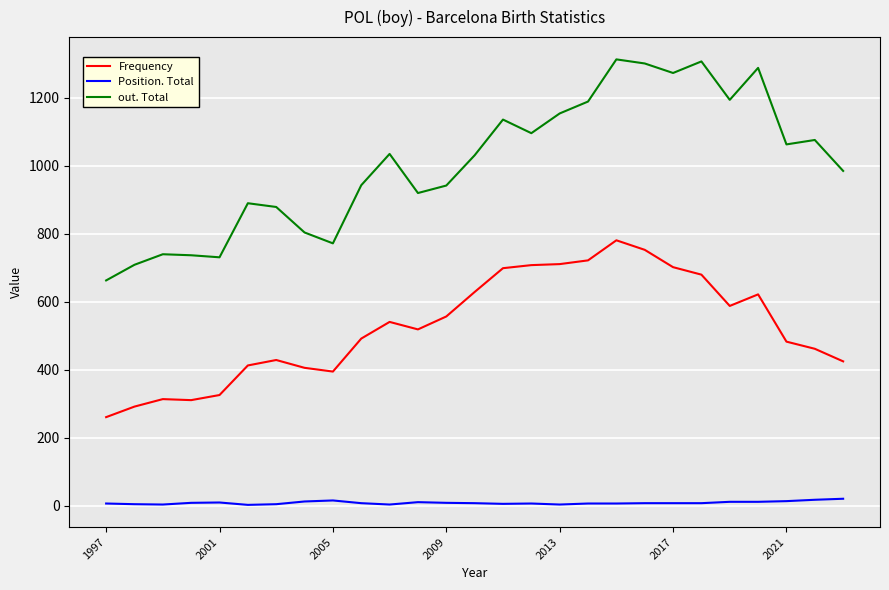

How many distinct data groups are displayed?

3